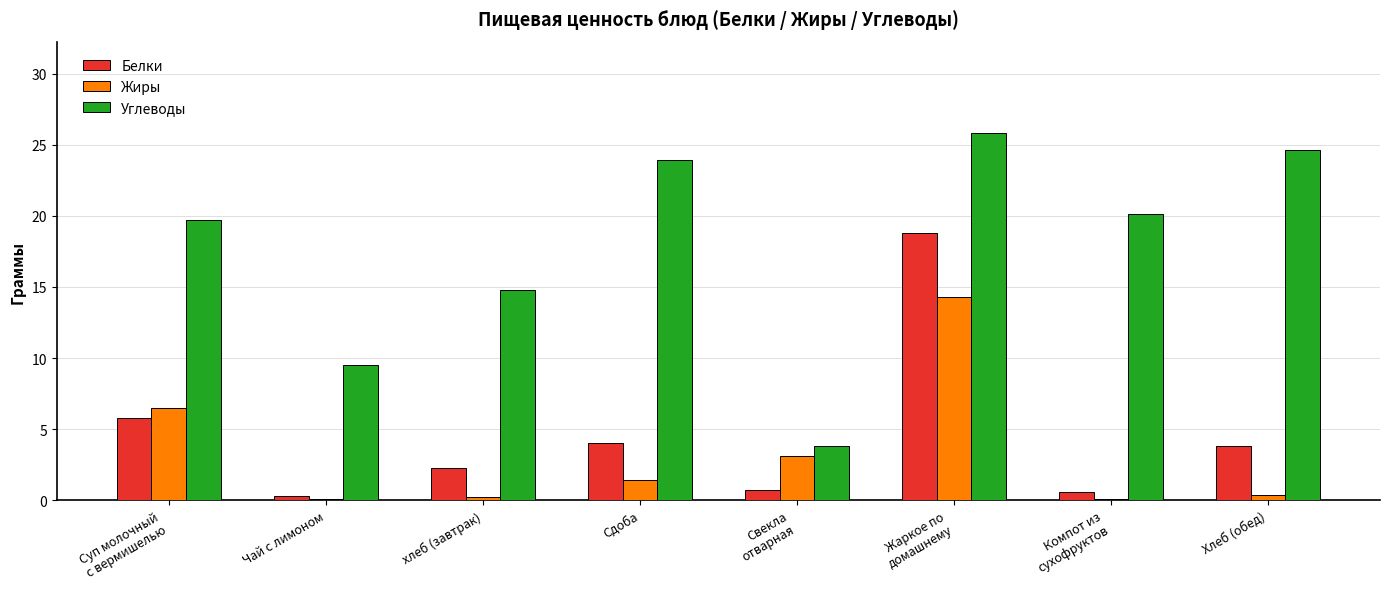

What is the approximate value of Жиры at Компот из
сухофруктов?

0.1